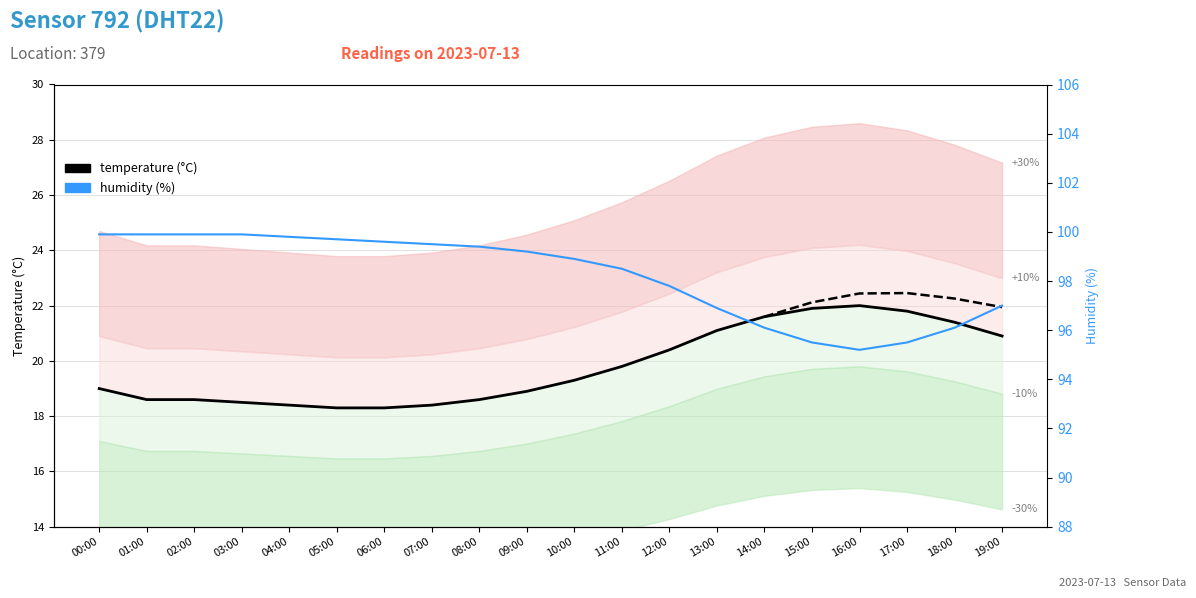

Reading left to right, what are all the values shown in this chart?

temperature: 00:00=19.0	01:00=18.6	02:00=18.6	03:00=18.5	04:00=18.4	05:00=18.3	06:00=18.3	07:00=18.4	08:00=18.6	09:00=18.9	10:00=19.3	11:00=19.8	12:00=20.4	13:00=21.1	14:00=21.6	15:00=21.9	16:00=22.0	17:00=21.8	18:00=21.4	19:00=20.9
humidity: 00:00=99.9	01:00=99.9	02:00=99.9	03:00=99.9	04:00=99.8	05:00=99.7	06:00=99.6	07:00=99.5	08:00=99.4	09:00=99.2	10:00=98.9	11:00=98.5	12:00=97.8	13:00=96.9	14:00=96.1	15:00=95.5	16:00=95.2	17:00=95.5	18:00=96.1	19:00=97.0